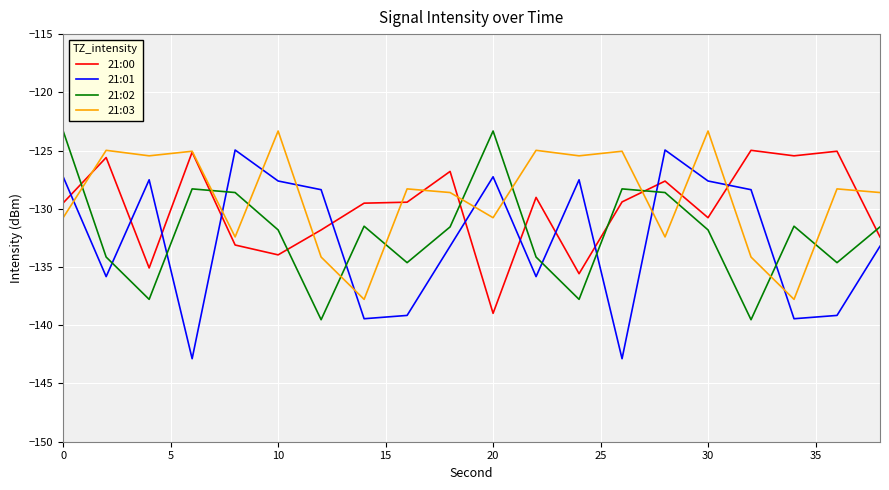

True or false: 21:00 and 21:02 cross at least once.

True